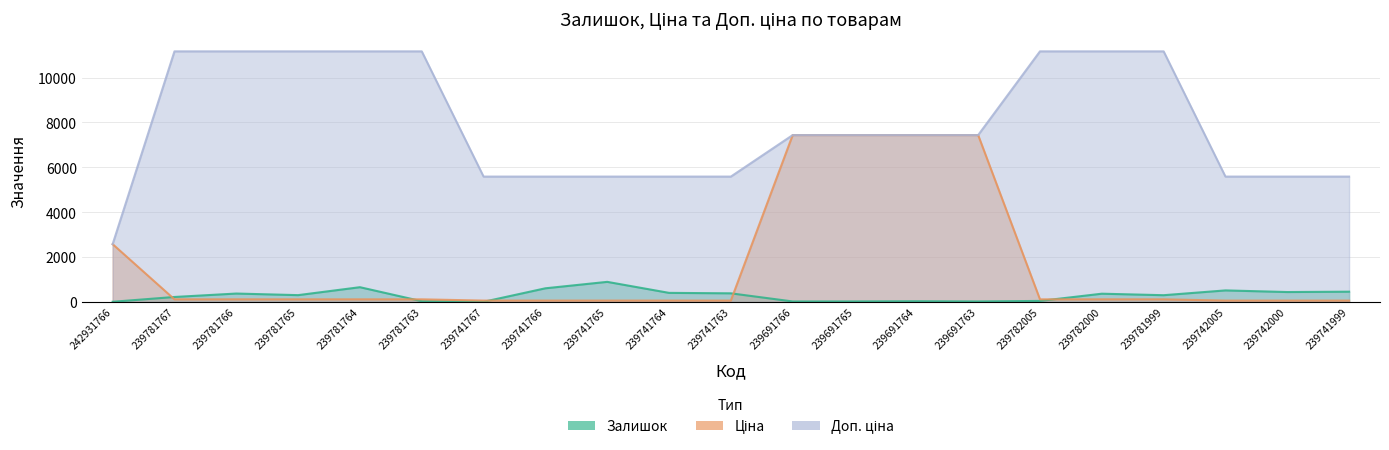

What are all the series names shown in the legend?

Залишок, Ціна, Доп. ціна